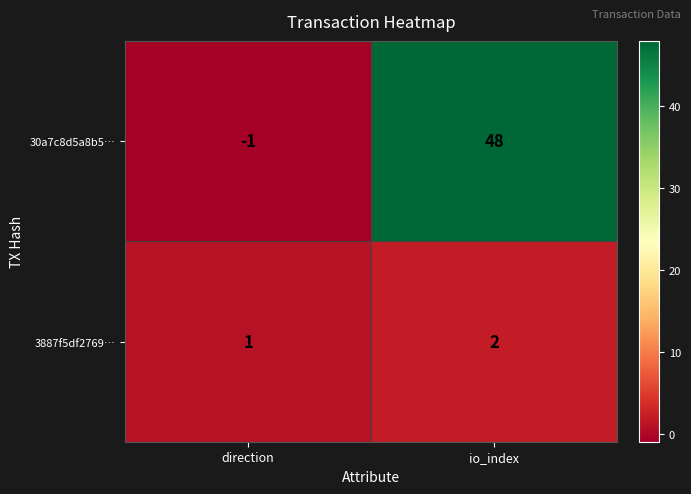

The value of 3887f5df2769… at direction is 1. True or false?

True